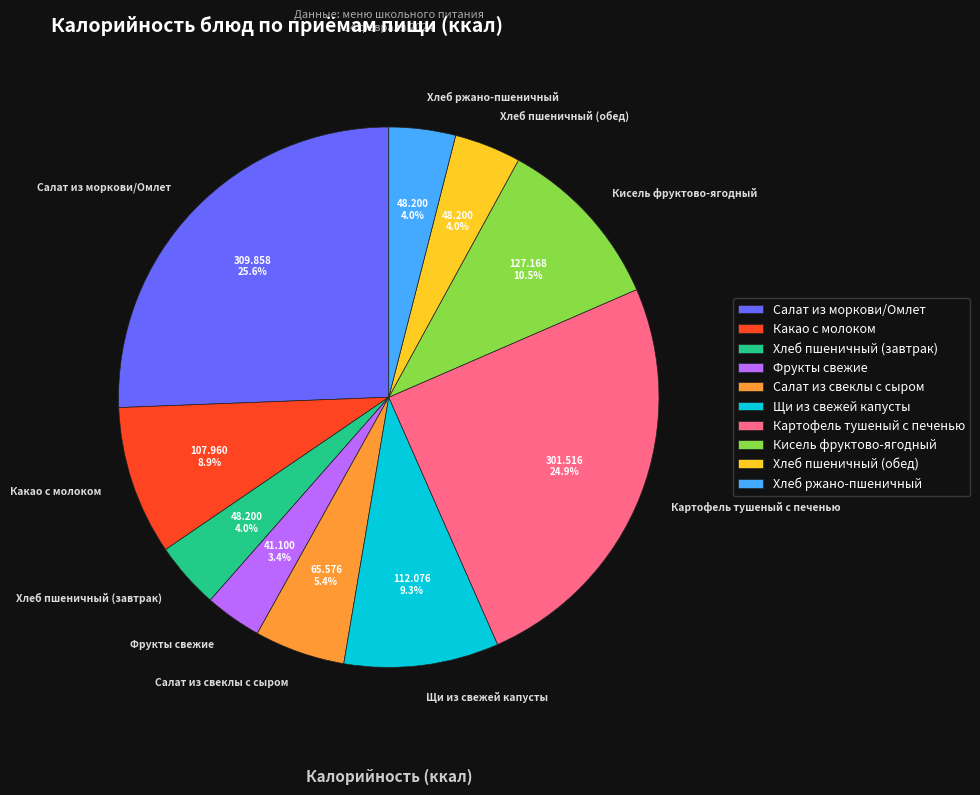

To the nearest percent, what is the difference between the Салат из моркови/Омлет and Хлеб ржано-пшеничный slice percentages?

22%